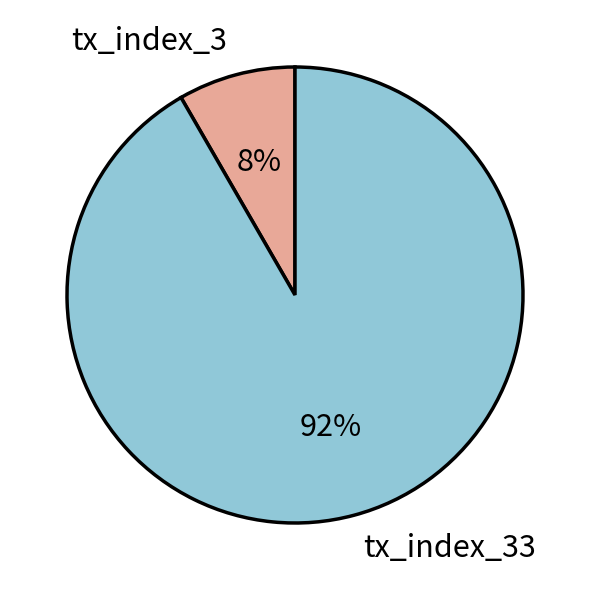

What is the smallest slice in the pie chart?

tx_index_3